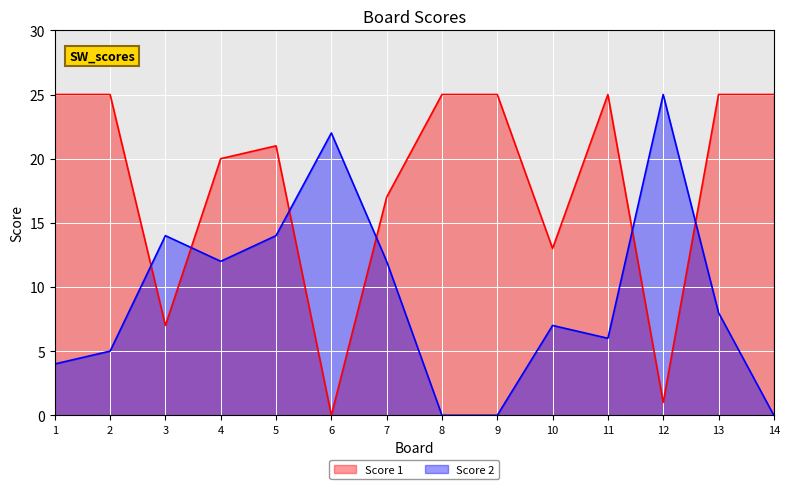

Reading left to right, what are all the values shown in this chart?

Score 1: 25	25	7	20	21	0	17	25	25	13	25	1	25	25
Score 2: 4	5	14	12	14	22	12	0	0	7	6	25	8	0